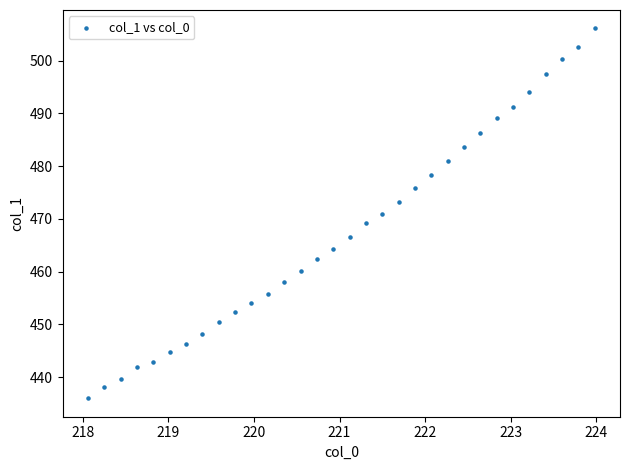

What is the range of Y values (max minus min)?

70.1